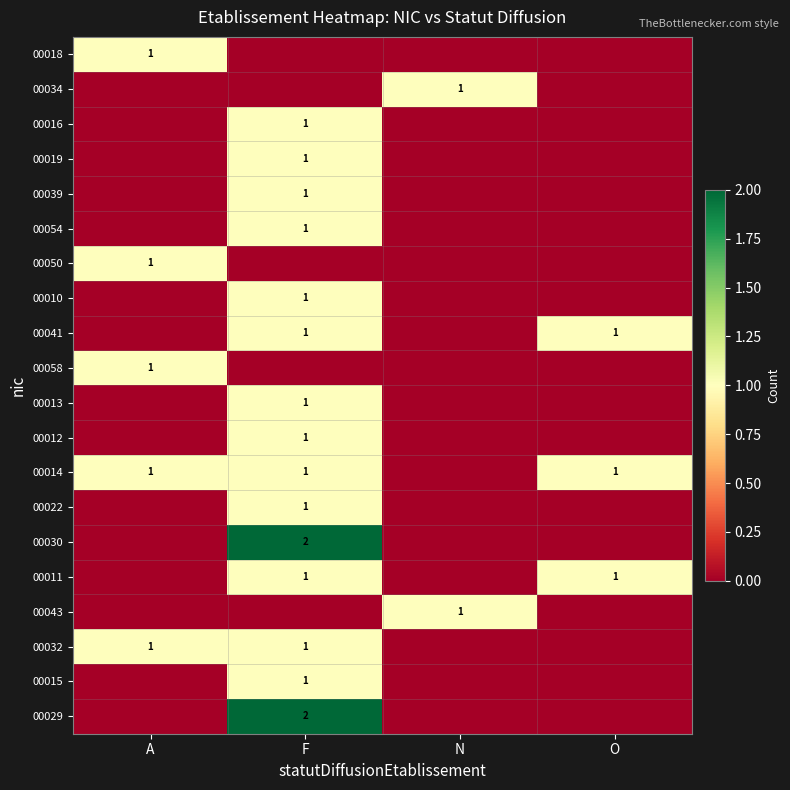

How many series are shown in this chart?

20